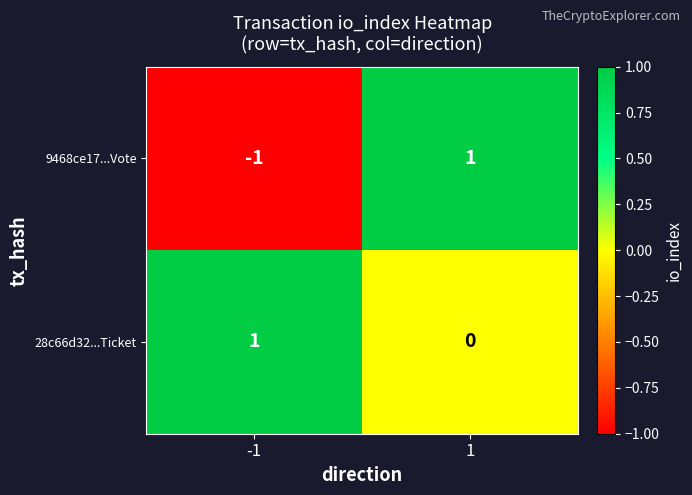

Reading left to right, extract all data points from this chart.

9468ce17...Vote: -1=-1	1=1
28c66d32...Ticket: -1=1	1=0